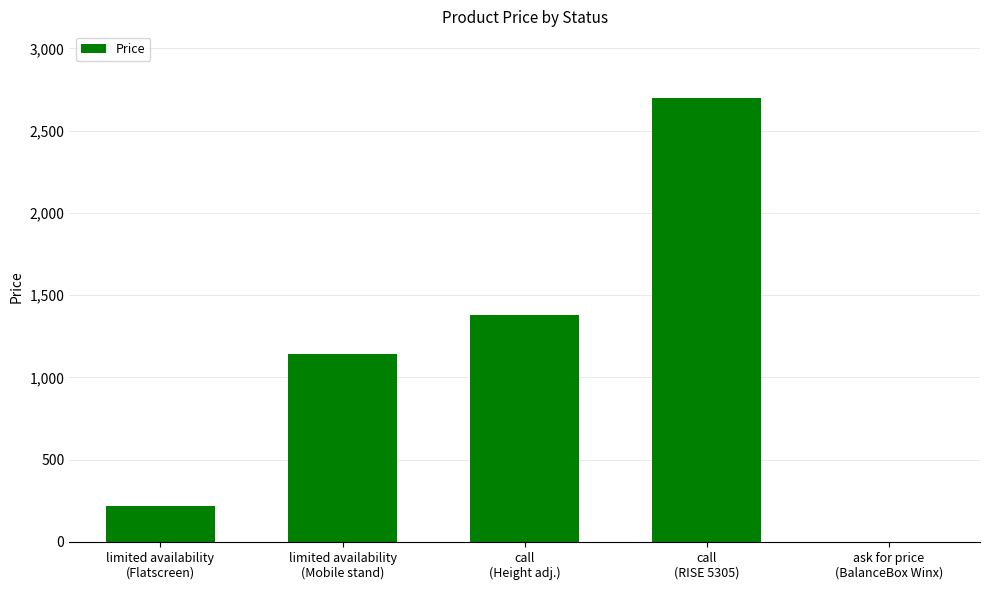

Count the number of data series in this chart.

1